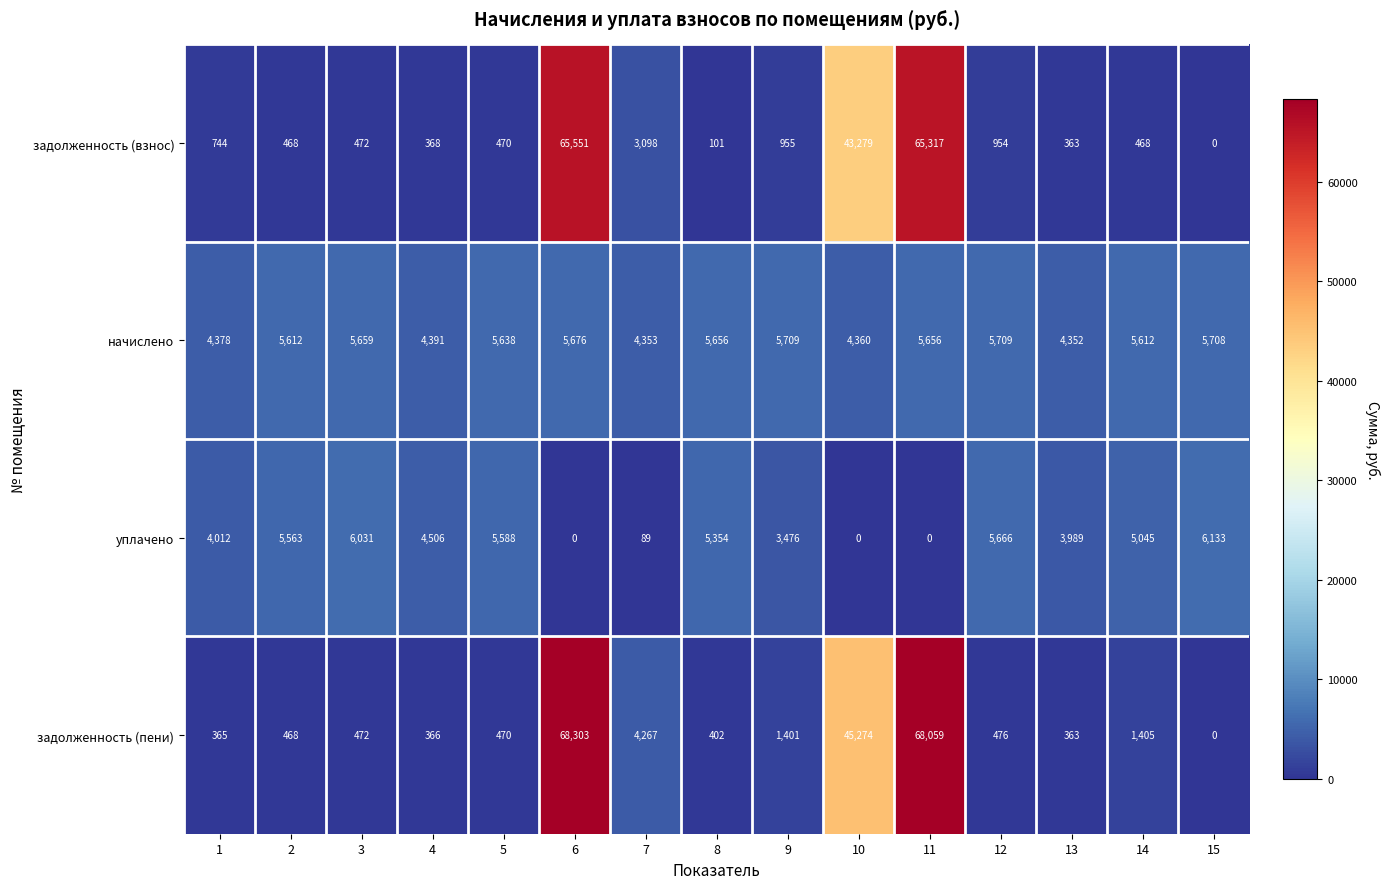

Rank the series by their maximum value, from highest to lowest.

задолженность (пени), задолженность (взнос), уплачено, начислено